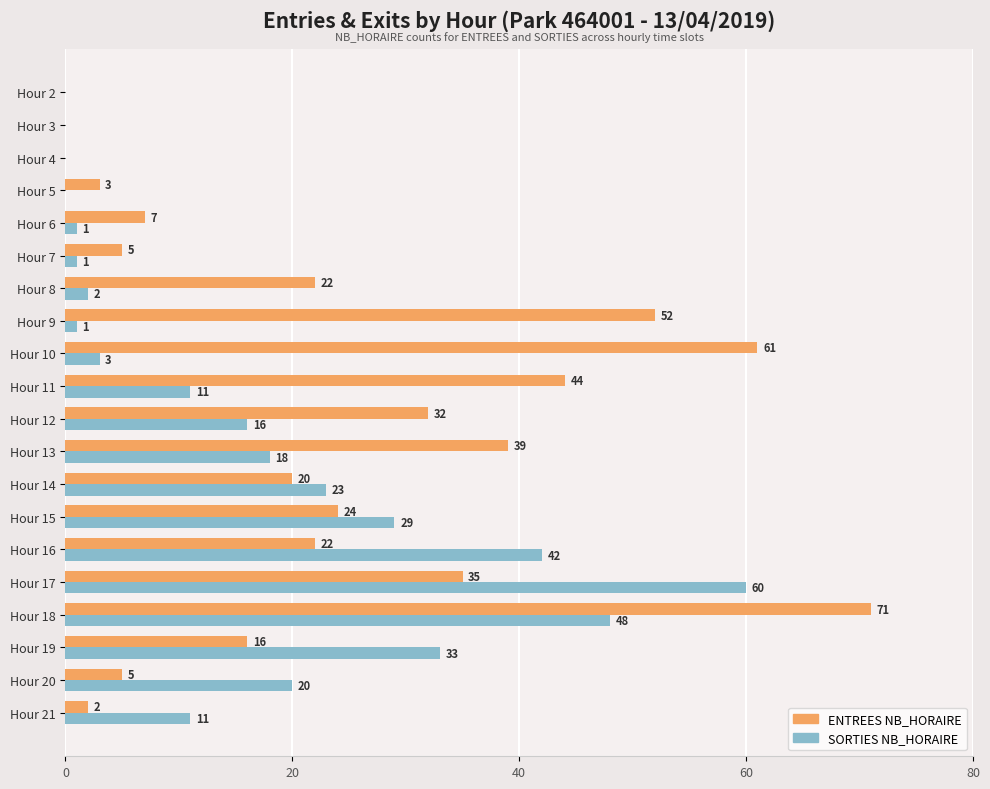

What is the sum of the SORTIES NB_HORAIRE values at Hour 18 and Hour 11?

59